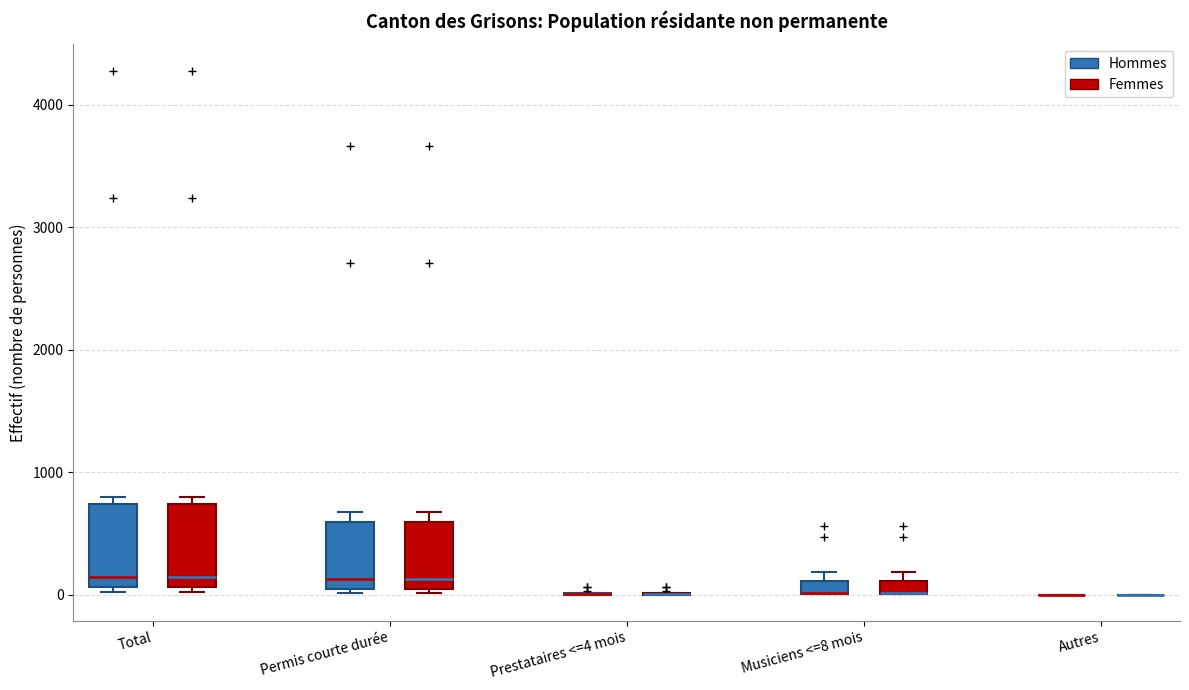

Where is the lower edge of the box for Permis courte durée (Hommes) on the y-axis? The values are not printed on the chart, so give them approximately, as read against the axis.

0